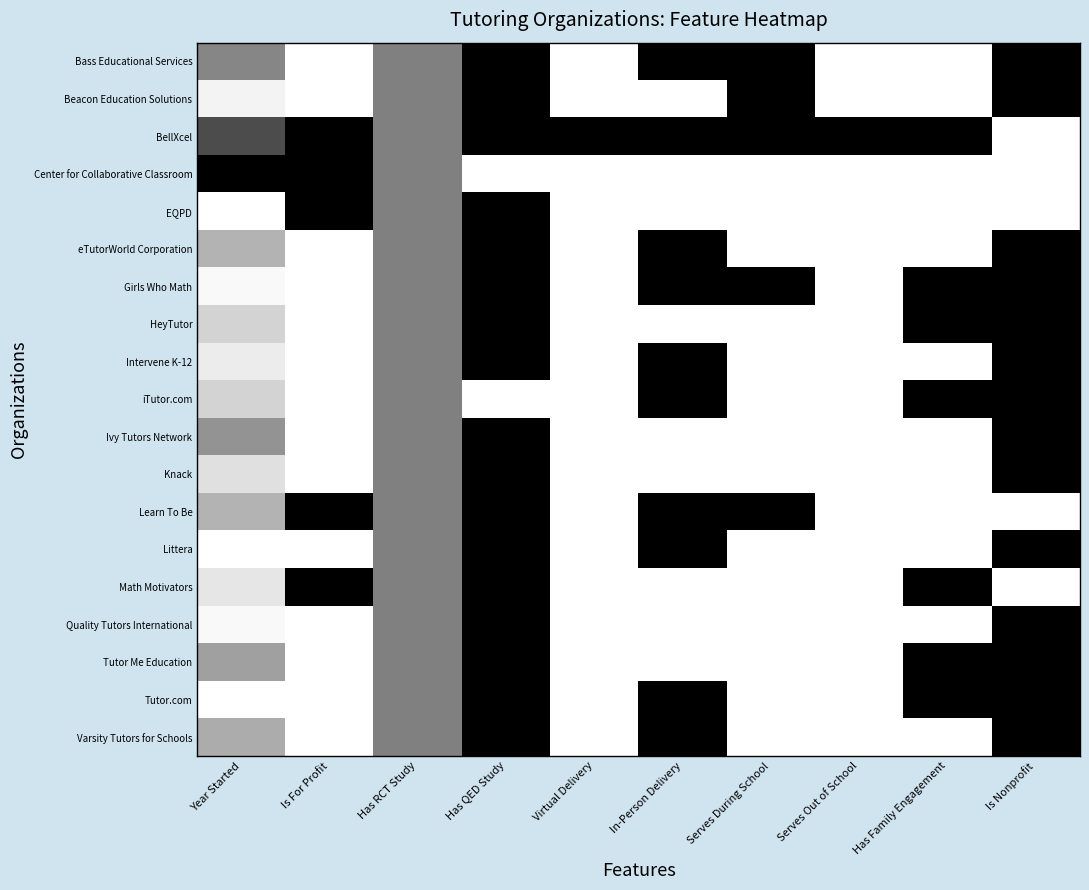

List the series in order of their peak value, highest first.

Bass Educational Services, Beacon Education Solutions, BellXcel, Center for Collaborative Classroom, EQPD, eTutorWorld Corporation, Girls Who Math, HeyTutor, Intervene K-12, iTutor.com, Ivy Tutors Network, Knack, Learn To Be, Littera, Math Motivators, Quality Tutors International, Tutor Me Education, Tutor.com, Varsity Tutors for Schools